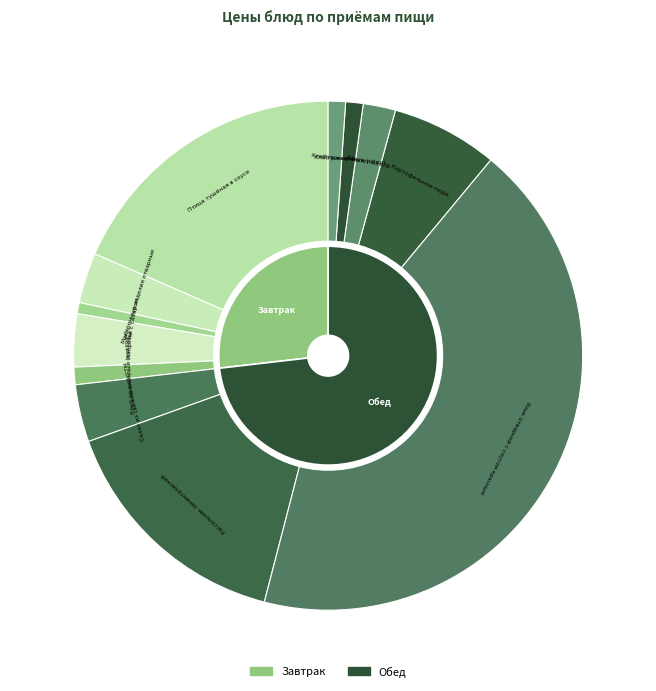

The Картофельное пюре slice represents 7% of the pie. True or false?

True